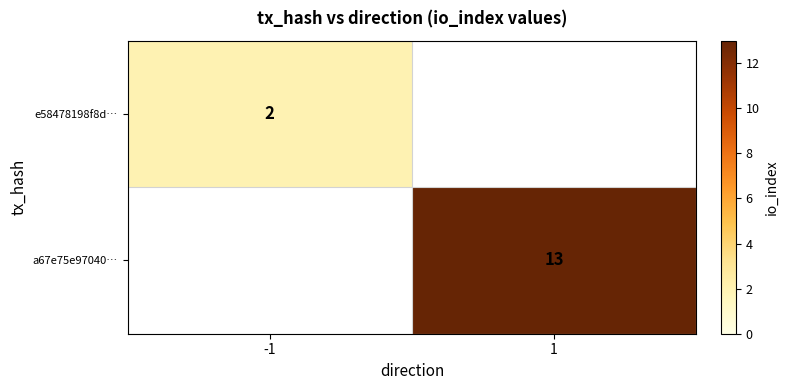

Is it true that a67e75e97040… equals 6 at 1?

False